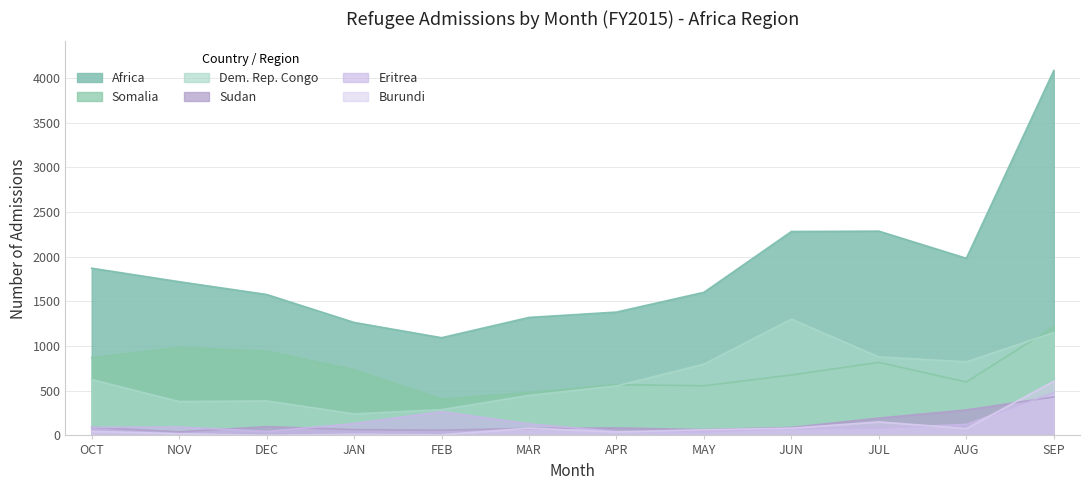

The value of Somalia at APR is 822. True or false?

False